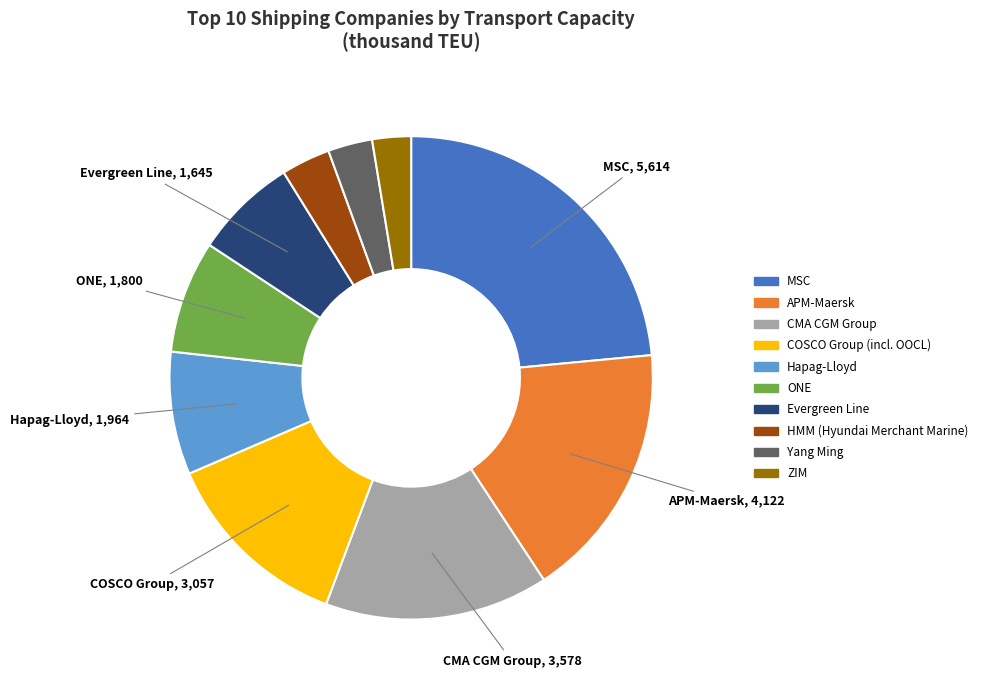

Is ZIM the majority of the pie?

No